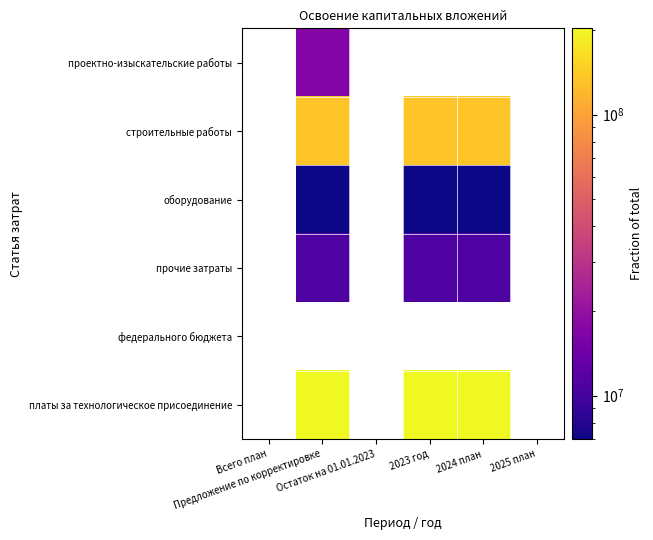

Between Предложение по корректировке and 2024 план, which series saw the biggest shift?

строительные работы